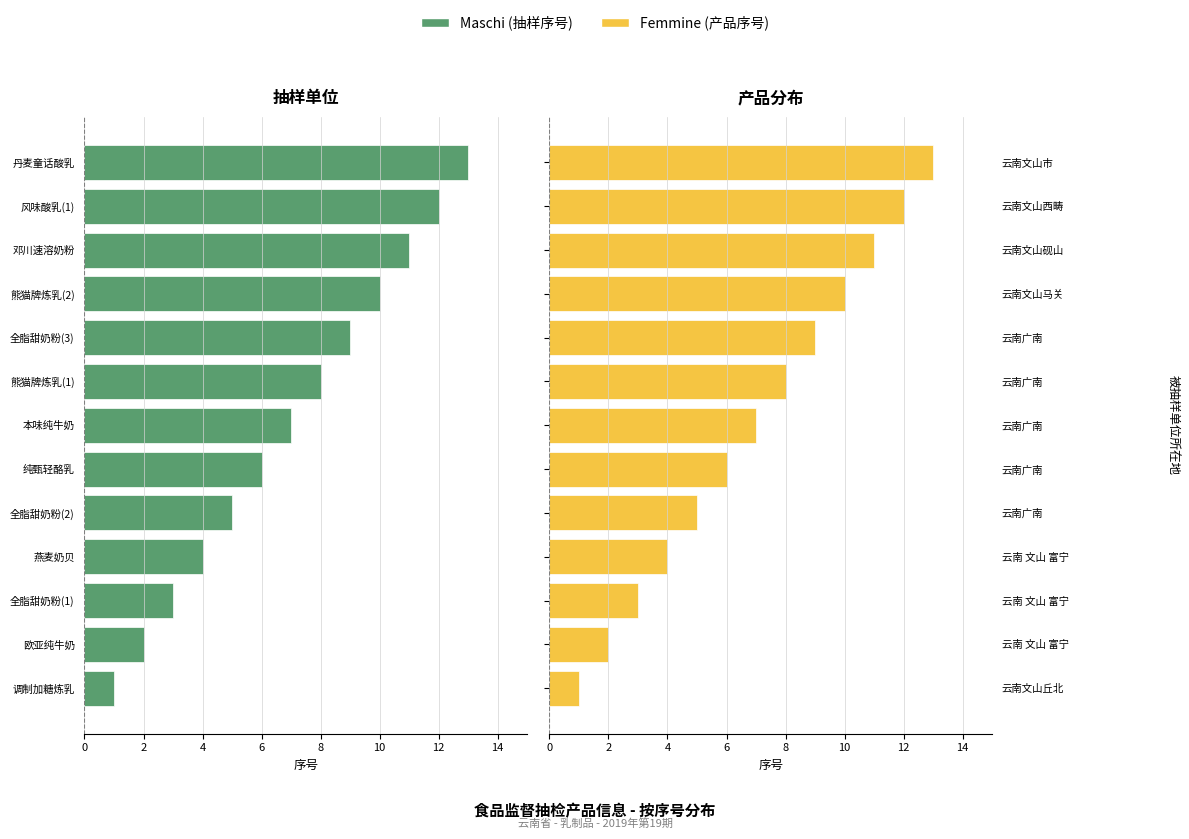

How many values in the Femmine (序号) series are below 7?

6